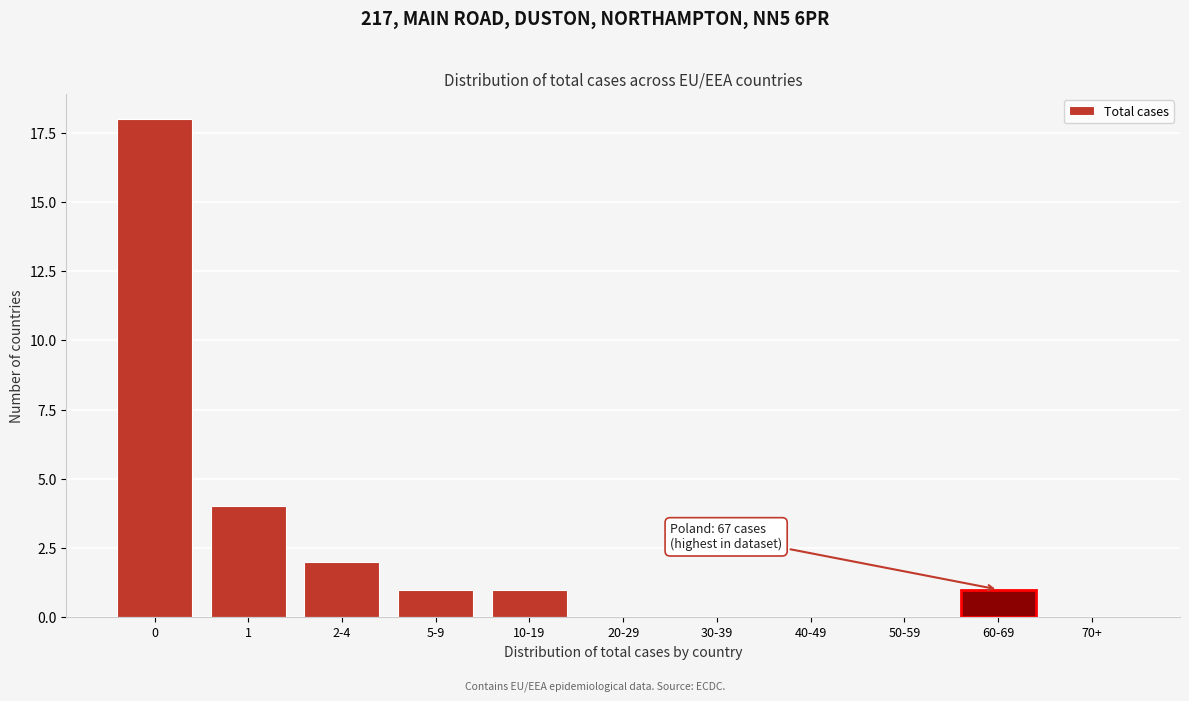

Reading right to left, transcribe all the data shown in this chart.

70+=0	60-69=1	50-59=0	40-49=0	30-39=0	20-29=0	10-19=1	5-9=1	2-4=2	1=4	0=18